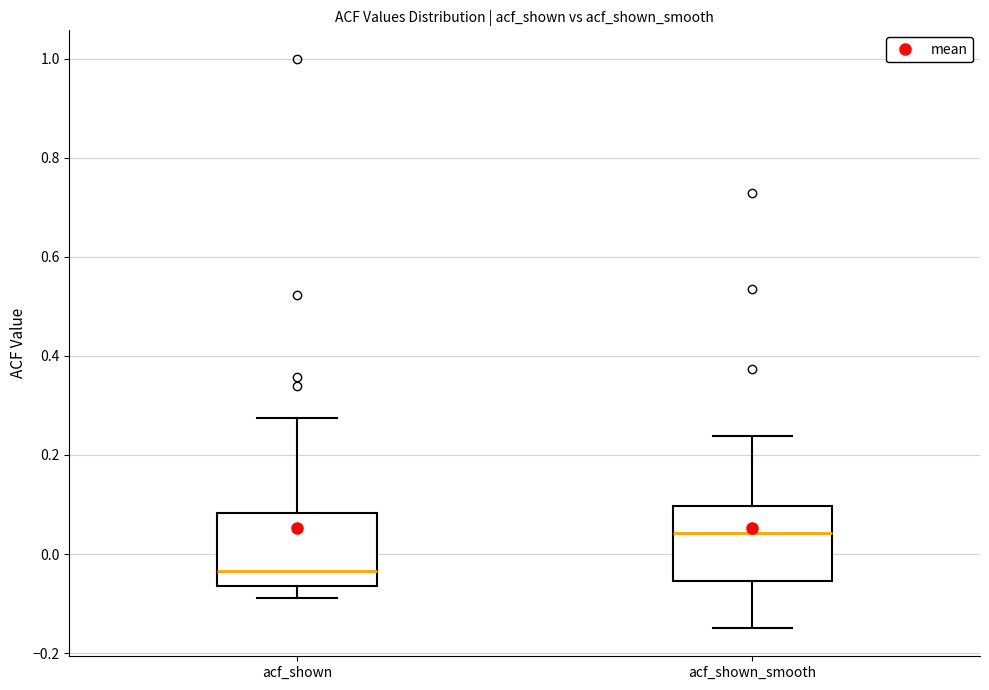

Reading left to right, transcribe this box plot: for each box, give where its median line is, the range the box spans, and where its two whiskers end, as read against the y-axis. The values are not printed on the chart, so give them approximately, as read against the axis.

acf_shown: median -0.04, box -0.06 to 0.08, whiskers -0.08 to 0.28
acf_shown_smooth: median 0.04, box -0.06 to 0.10, whiskers -0.14 to 0.24